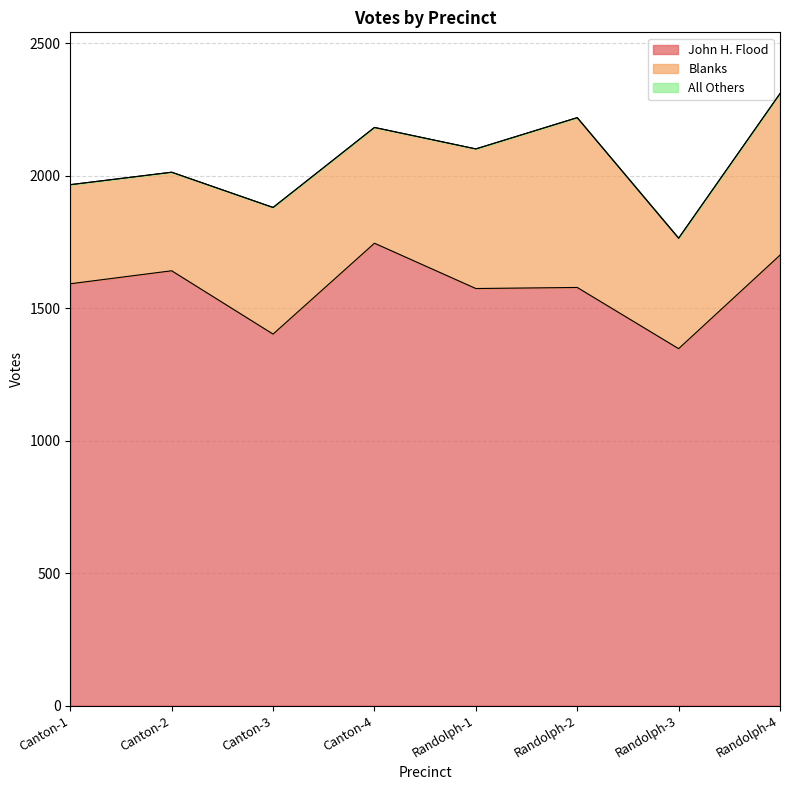

Is it true that John H. Flood equals 3054 at Canton-4?

False